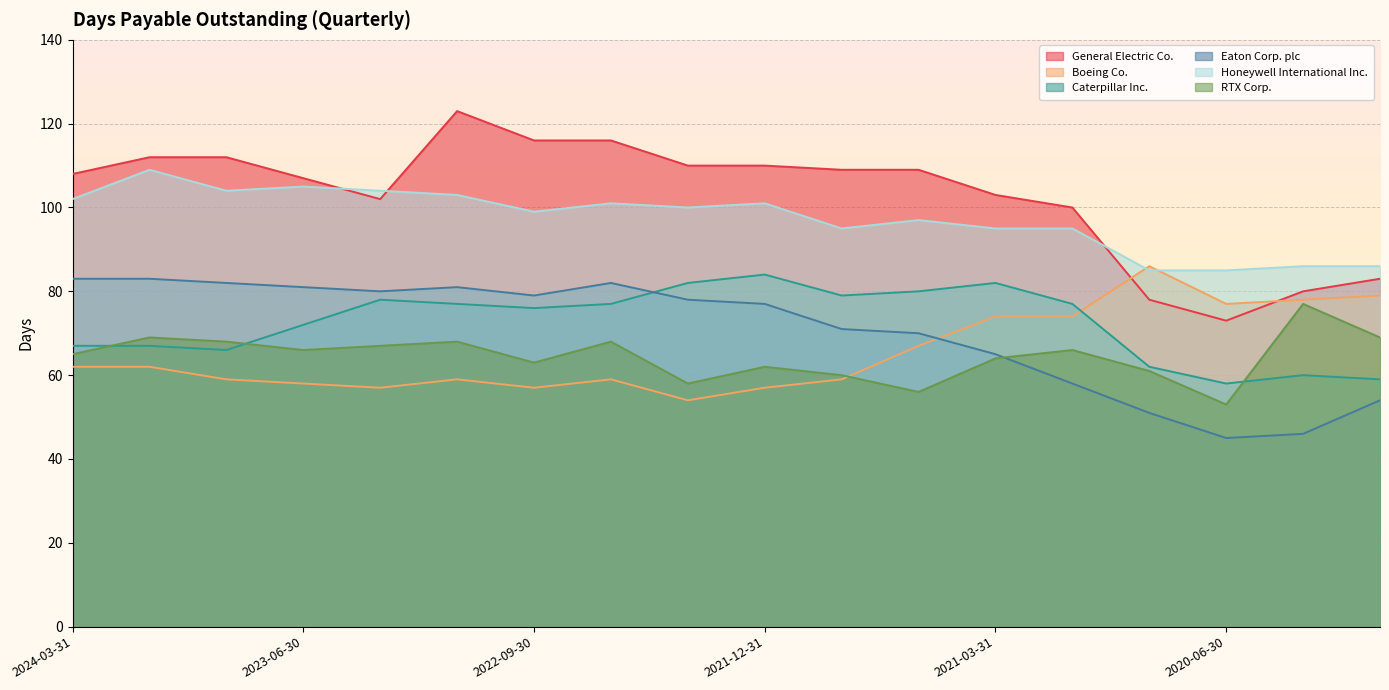

What is the smallest value displayed?

45